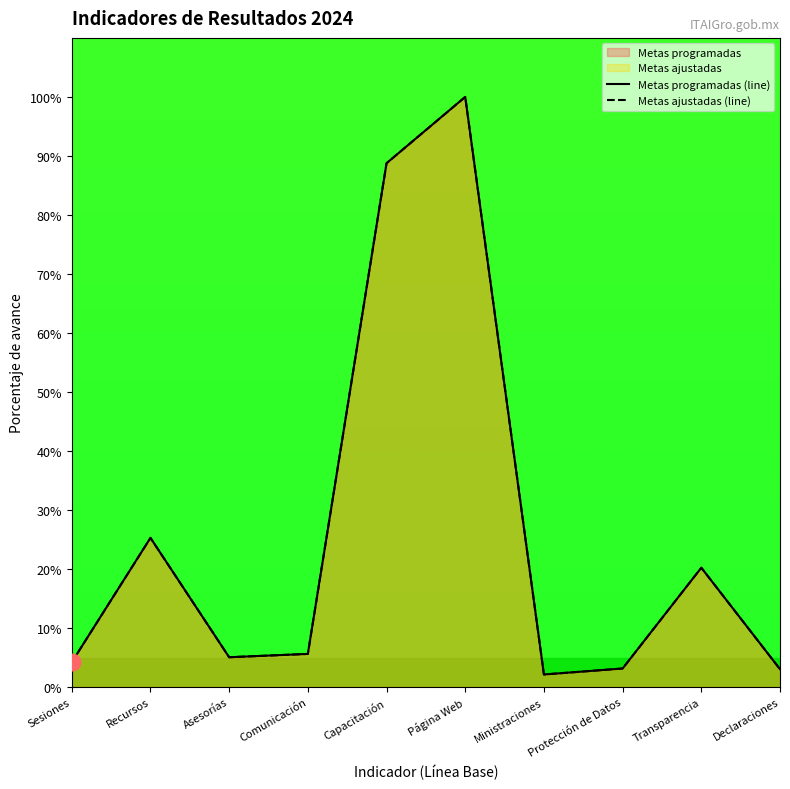

What is the total value across all series at Comunicación?

11.2